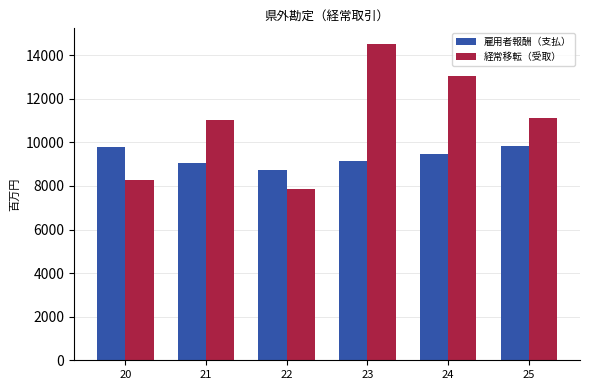

Does the chart contain stacked bars?

No